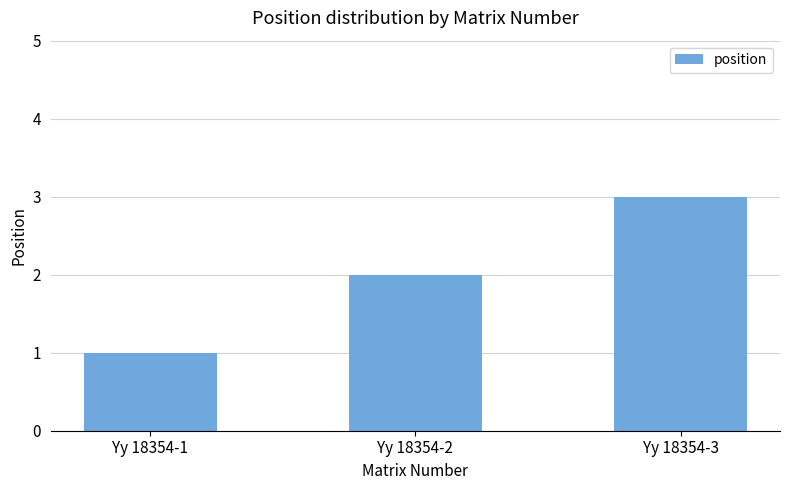

What is the difference between the maximum and second lowest values?

1